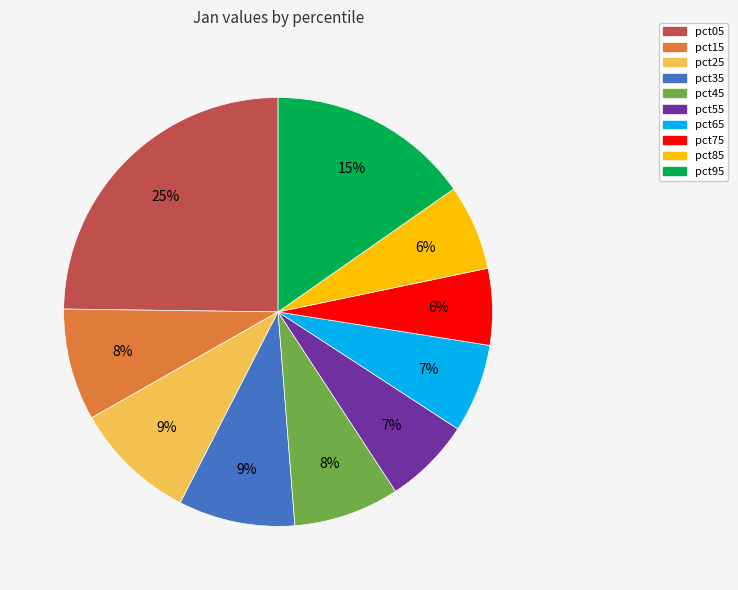

Is there any slice that represents more than half of the pie?

No